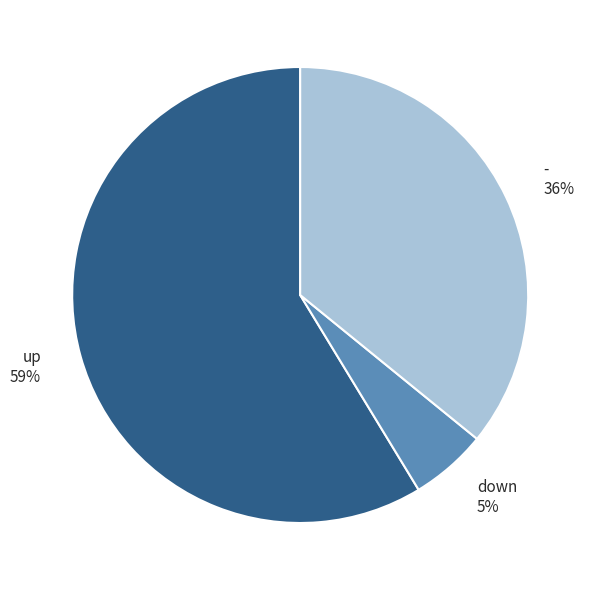

Between up and -, which is larger?

up